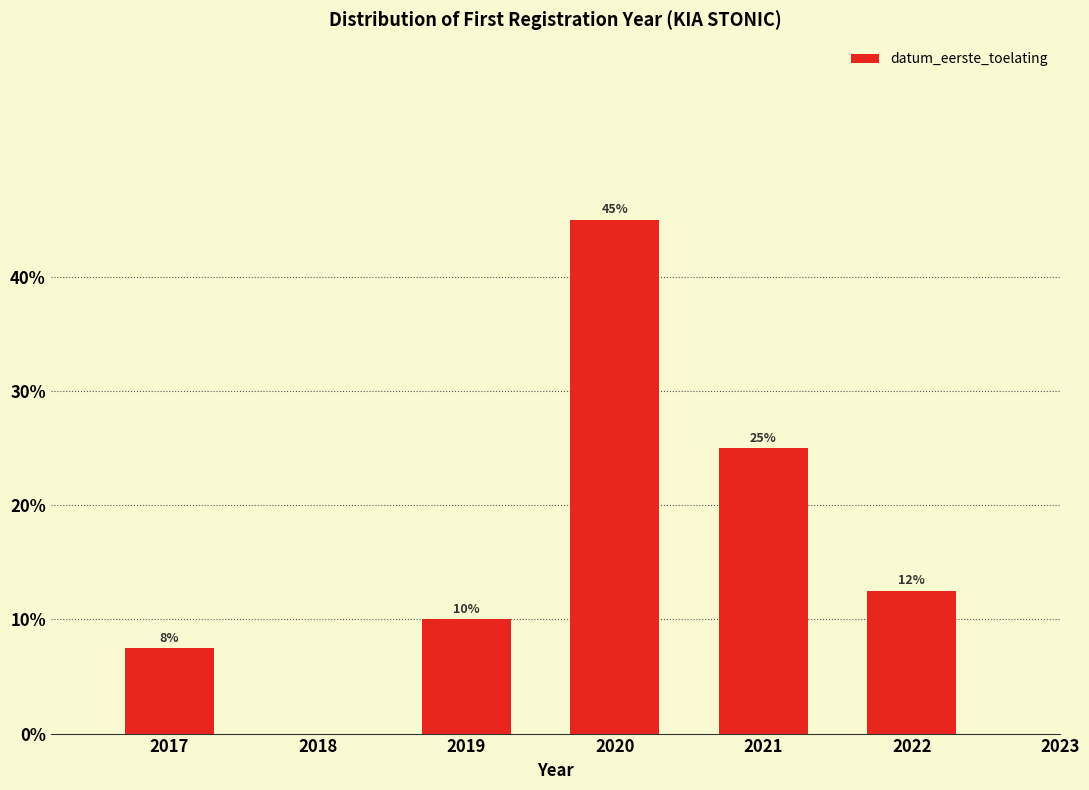

At which category does the chart reach its peak across all series?

2020